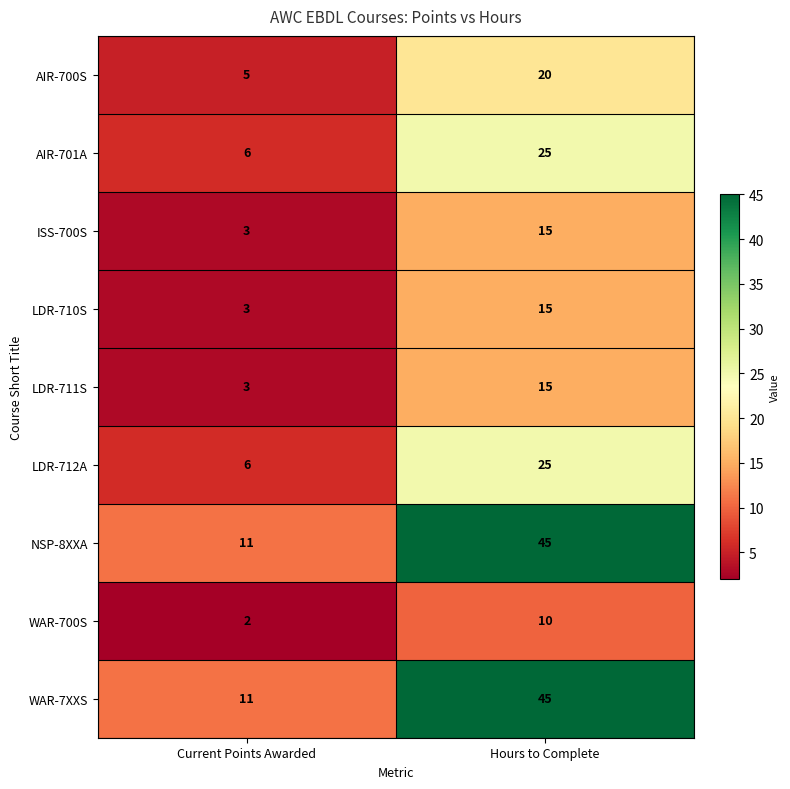

What is the difference between the highest and lowest values at Current Points Awarded?

9